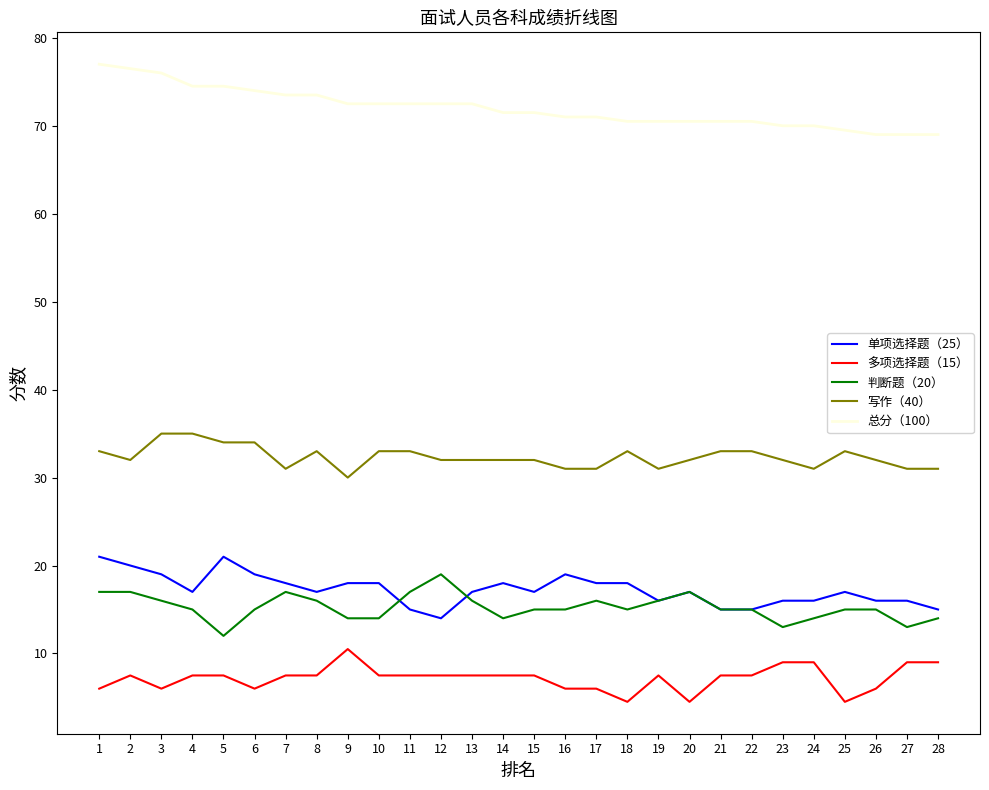

At how many categories does at least one series exceed 22?

28